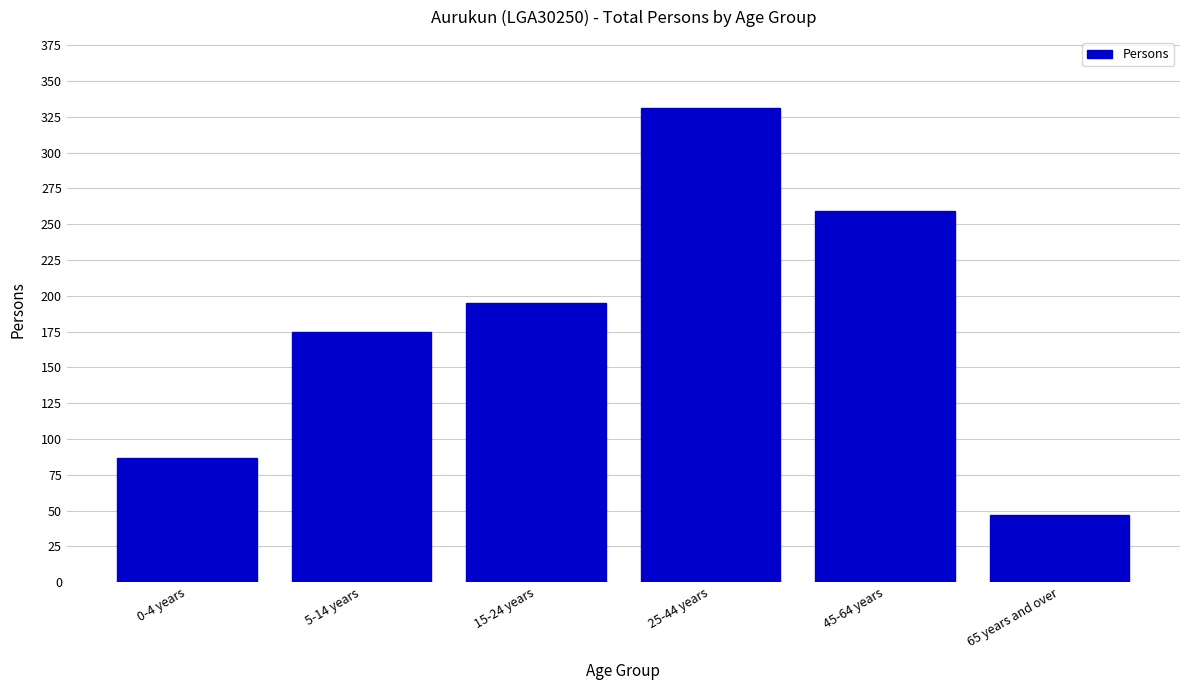

Reading left to right, transcribe all the data shown in this chart.

0-4 years=87	5-14 years=175	15-24 years=195	25-44 years=331	45-64 years=259	65 years and over=47